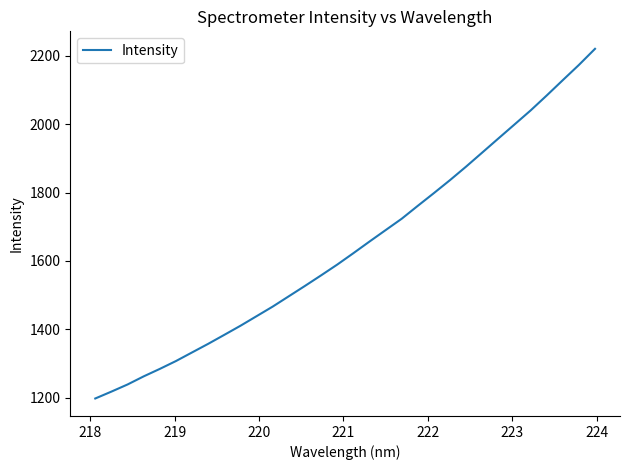

What is the difference between the maximum and minimum values?

1022.9